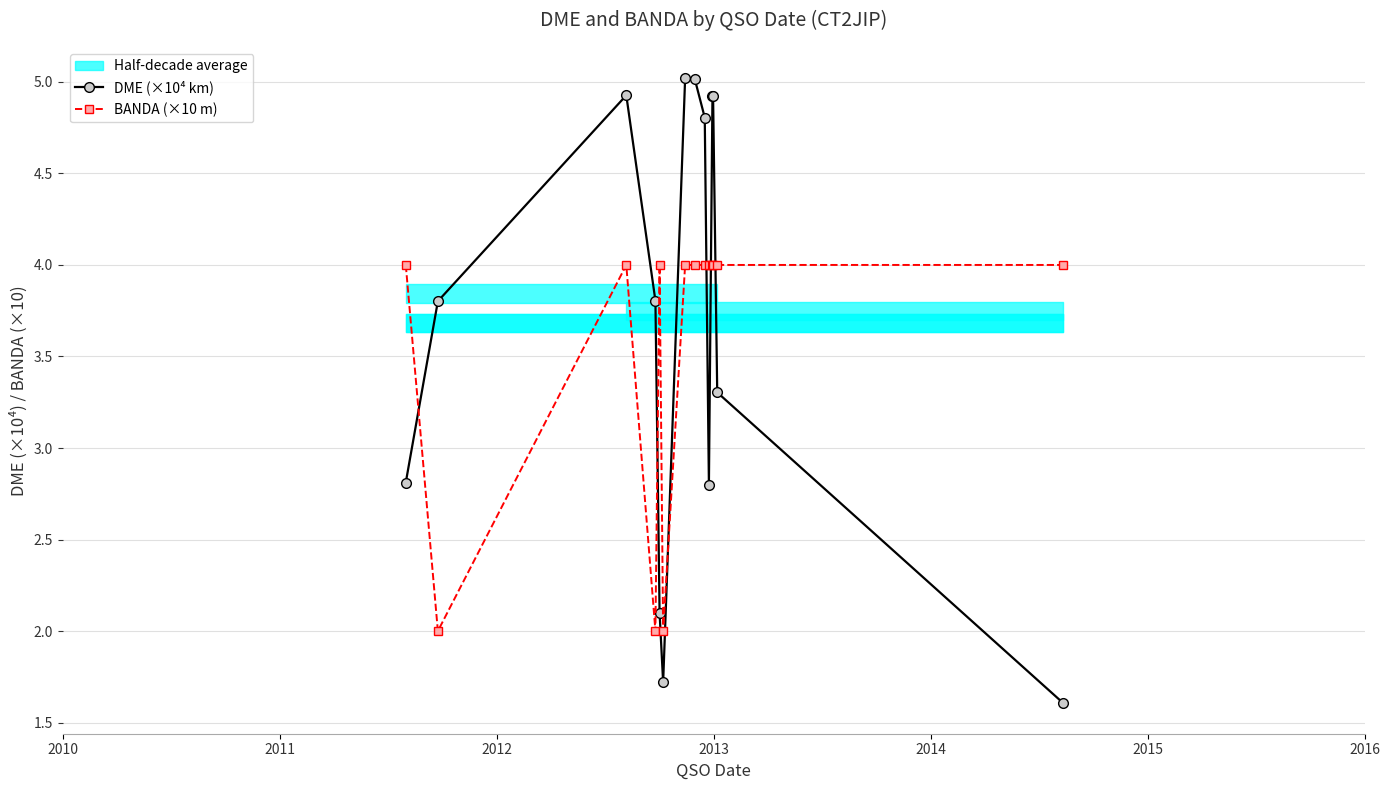

What is the value of the BANDA (×10 m) point at the 8th from the left?

4.0